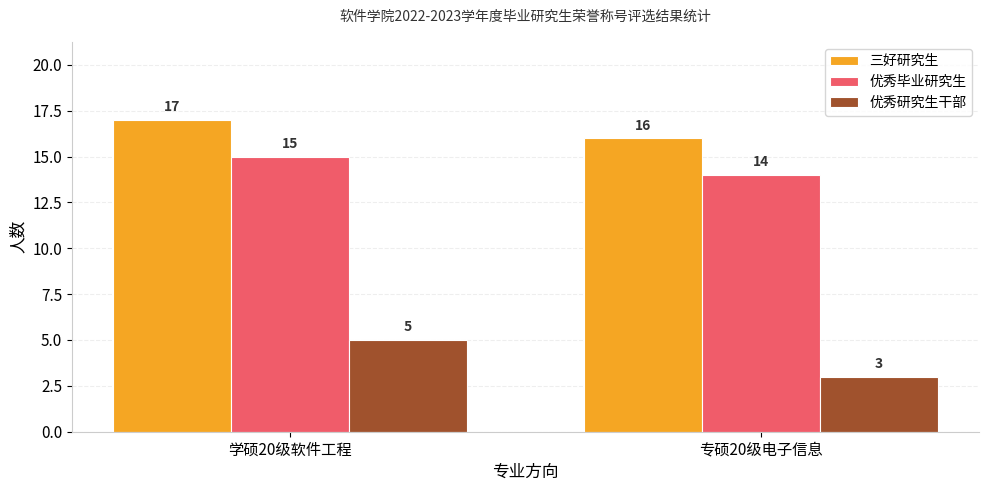

At 学硕20级软件工程, list the series in order from largest to smallest.

三好研究生, 优秀毕业研究生, 优秀研究生干部